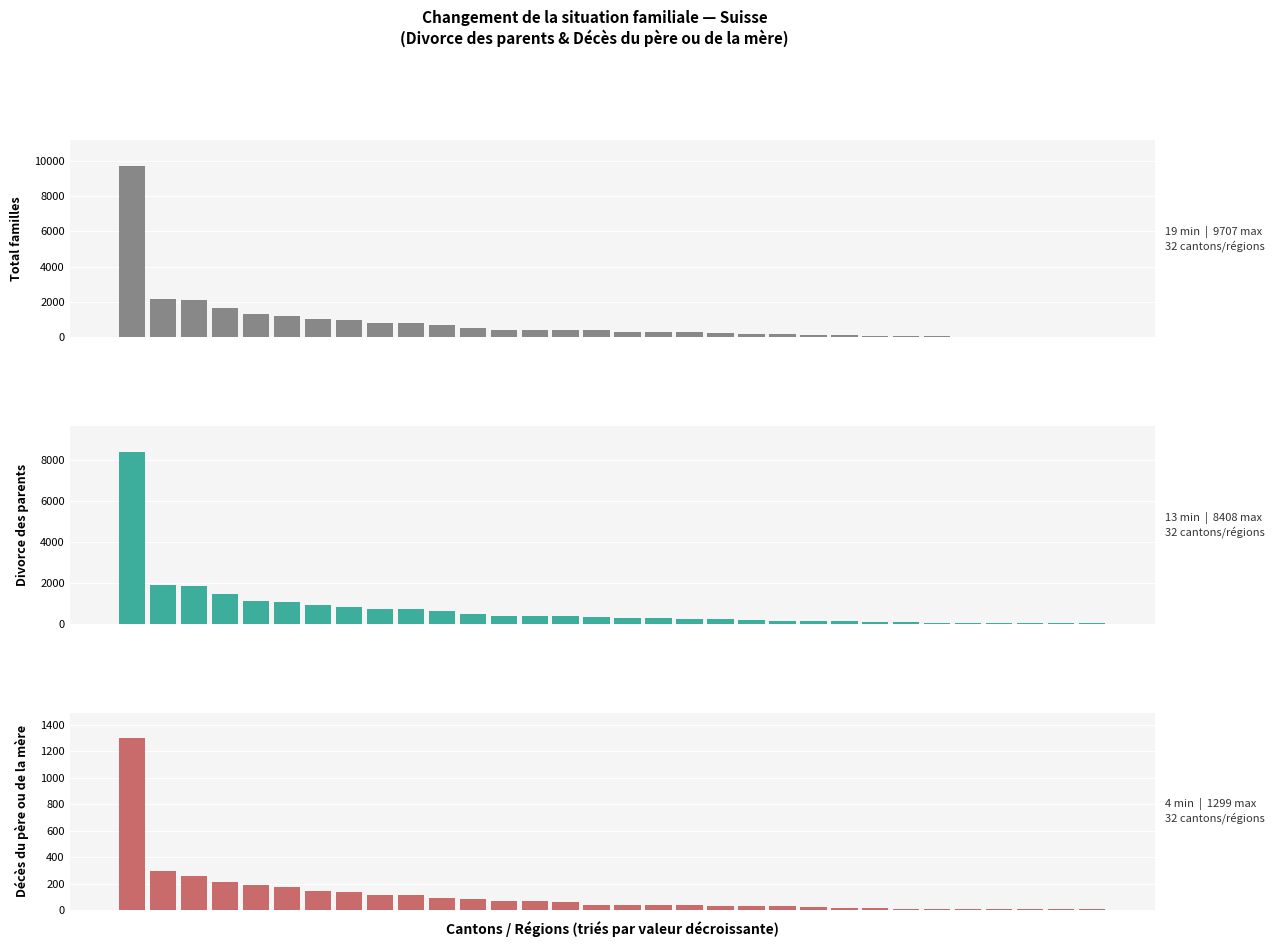

What is the value of the Divorce des parents bar at the 7th from the left?

917